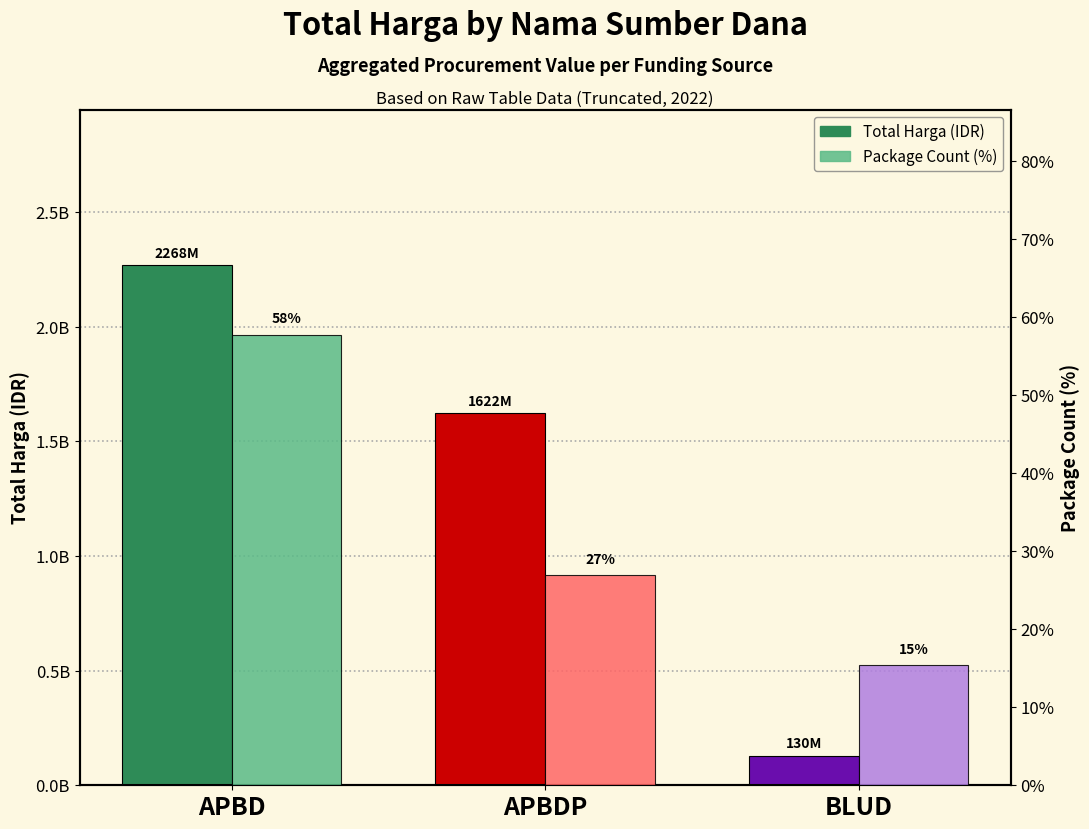

How many categories are shown in the chart?

3